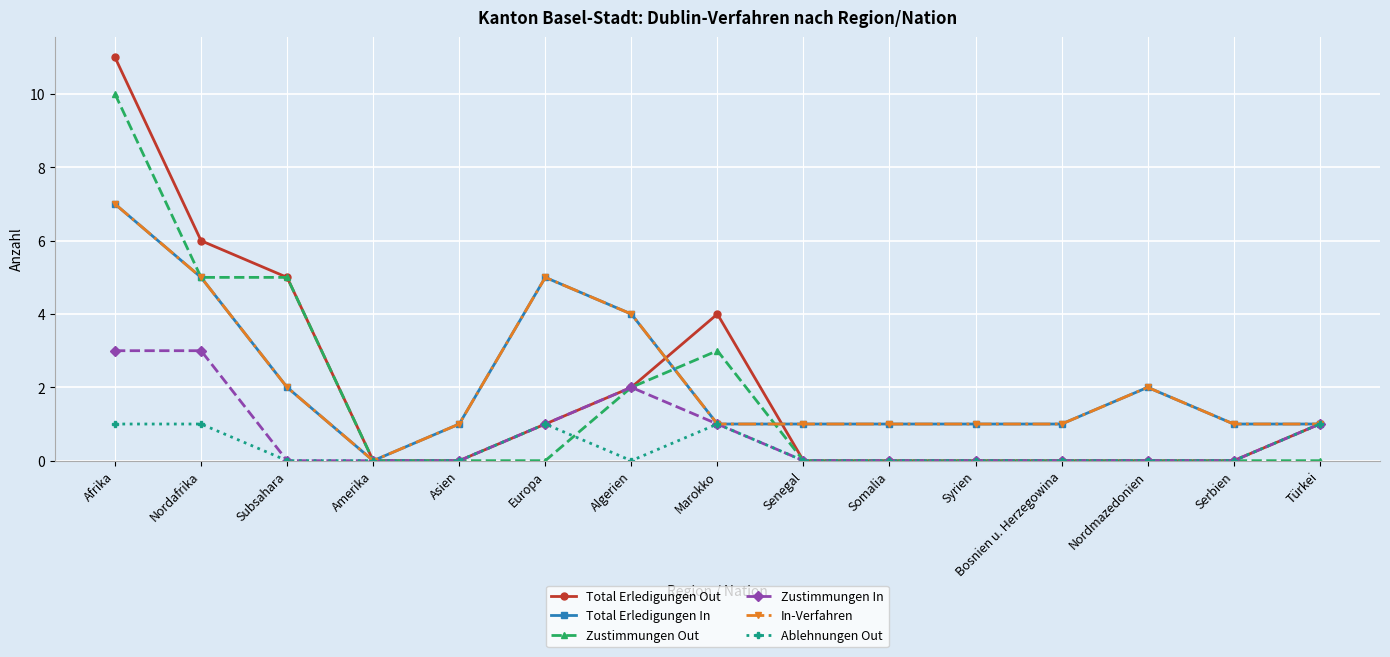

Reading left to right, extract all data points from this chart.

Total Erledigungen Out: Afrika=11	Nordafrika=6	Subsahara=5	Amerika=0	Asien=0	Europa=1	Algerien=2	Marokko=4	Senegal=0	Somalia=0	Syrien=0	Bosnien u. Herzegowina=0	Nordmazedonien=0	Serbien=0	Türkei=1
Total Erledigungen In: Afrika=7	Nordafrika=5	Subsahara=2	Amerika=0	Asien=1	Europa=5	Algerien=4	Marokko=1	Senegal=1	Somalia=1	Syrien=1	Bosnien u. Herzegowina=1	Nordmazedonien=2	Serbien=1	Türkei=1
Zustimmungen Out: Afrika=10	Nordafrika=5	Subsahara=5	Amerika=0	Asien=0	Europa=0	Algerien=2	Marokko=3	Senegal=0	Somalia=0	Syrien=0	Bosnien u. Herzegowina=0	Nordmazedonien=0	Serbien=0	Türkei=0
Zustimmungen In: Afrika=3	Nordafrika=3	Subsahara=0	Amerika=0	Asien=0	Europa=1	Algerien=2	Marokko=1	Senegal=0	Somalia=0	Syrien=0	Bosnien u. Herzegowina=0	Nordmazedonien=0	Serbien=0	Türkei=1
In-Verfahren: Afrika=7	Nordafrika=5	Subsahara=2	Amerika=0	Asien=1	Europa=5	Algerien=4	Marokko=1	Senegal=1	Somalia=1	Syrien=1	Bosnien u. Herzegowina=1	Nordmazedonien=2	Serbien=1	Türkei=1
Ablehnungen Out: Afrika=1	Nordafrika=1	Subsahara=0	Amerika=0	Asien=0	Europa=1	Algerien=0	Marokko=1	Senegal=0	Somalia=0	Syrien=0	Bosnien u. Herzegowina=0	Nordmazedonien=0	Serbien=0	Türkei=1